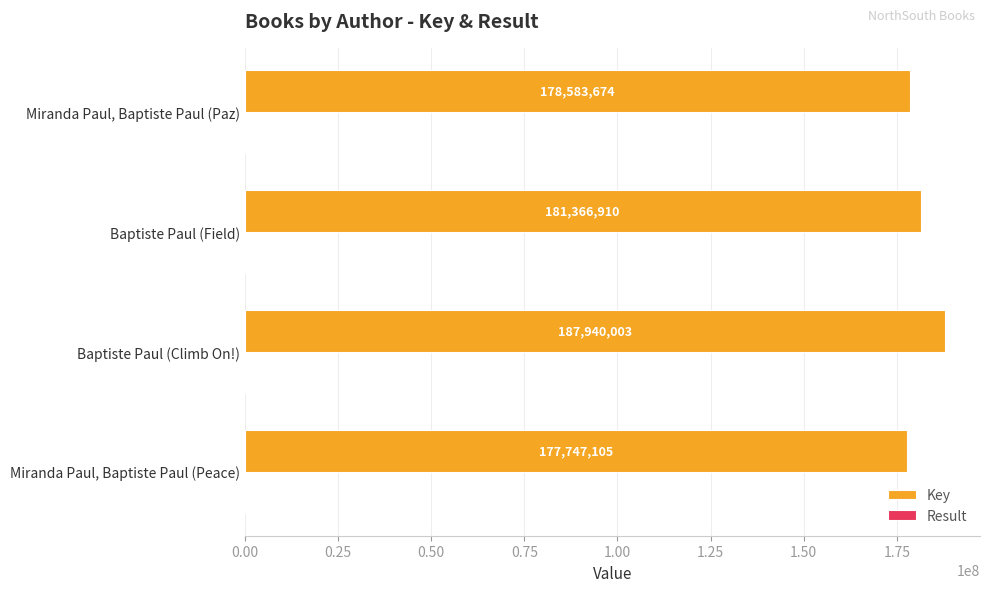

What is the approximate value of Key at Baptiste Paul (Climb On!), to the nearest 50?

187940000